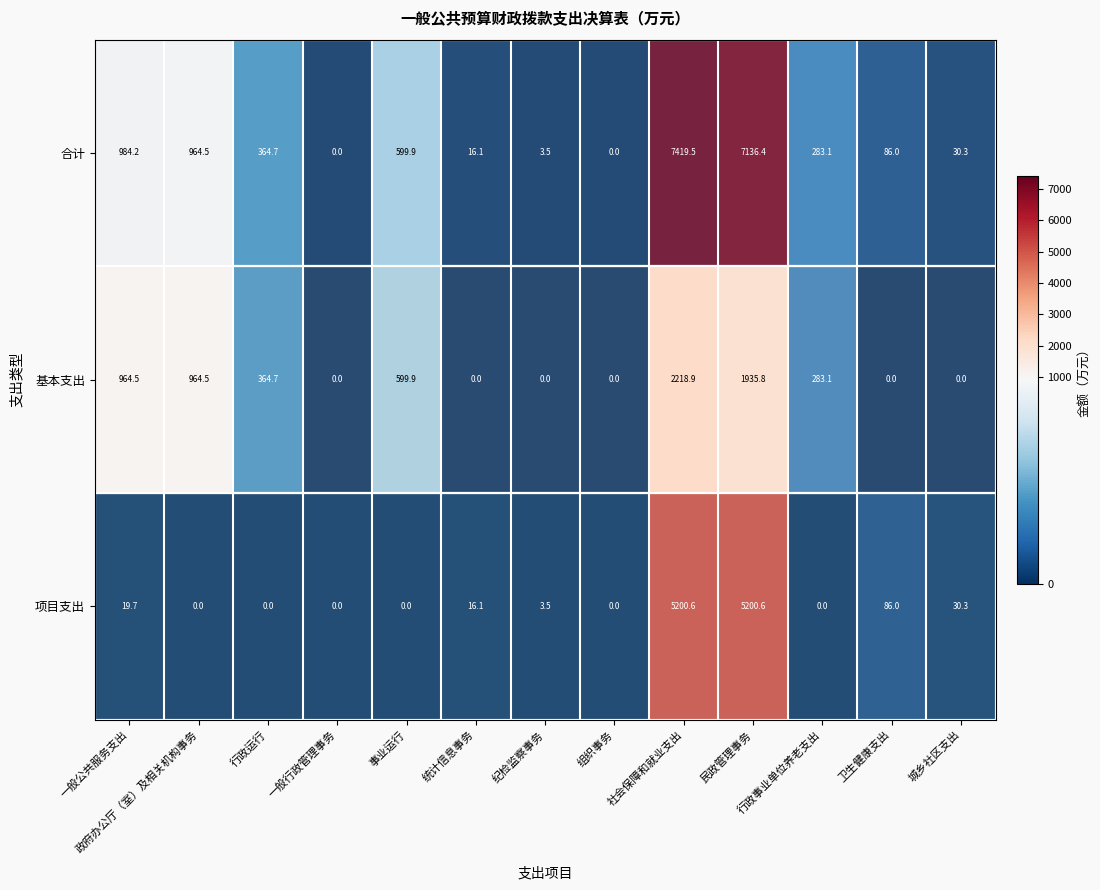

Which series has the largest total across all categories?

合计